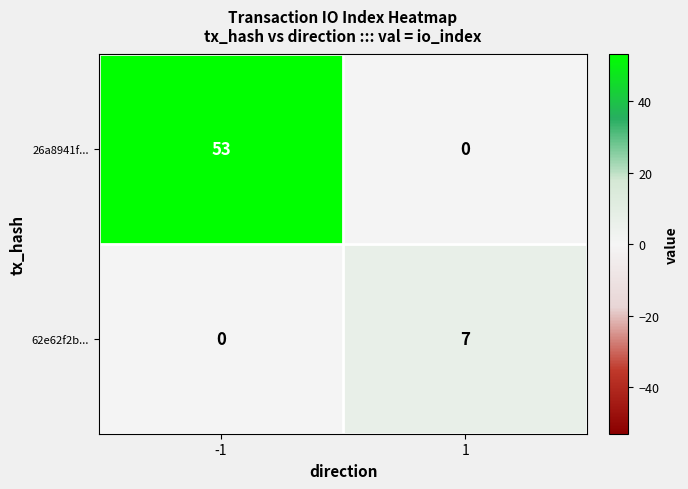

Rank the series by their maximum value, from highest to lowest.

26a8941f..., 62e62f2b...